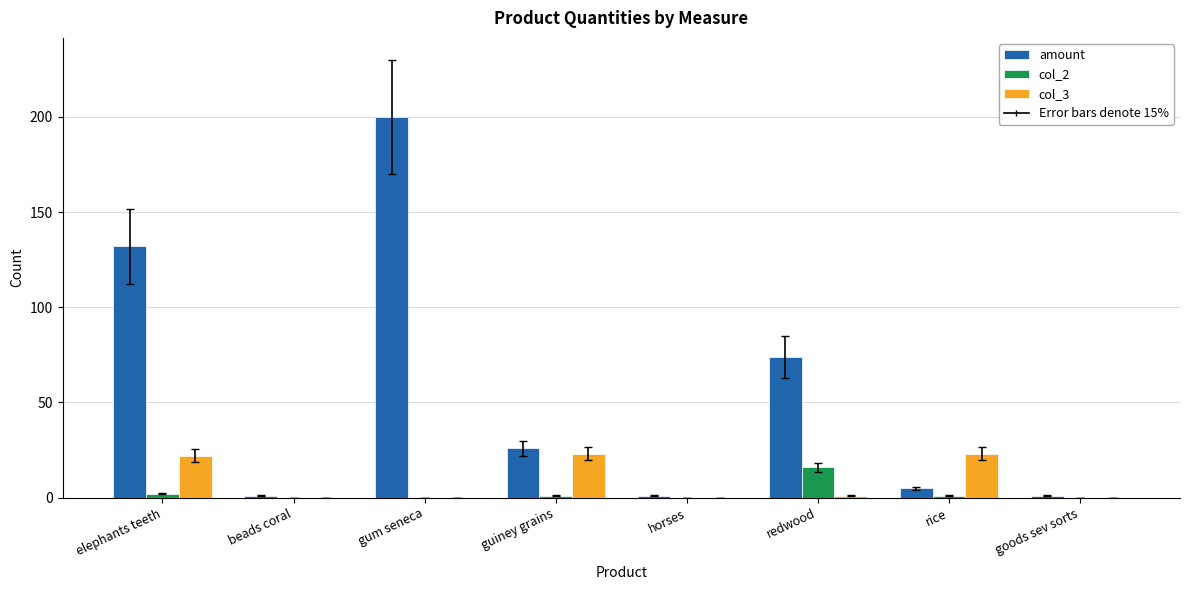

What is the sum of all col_2 values?

20